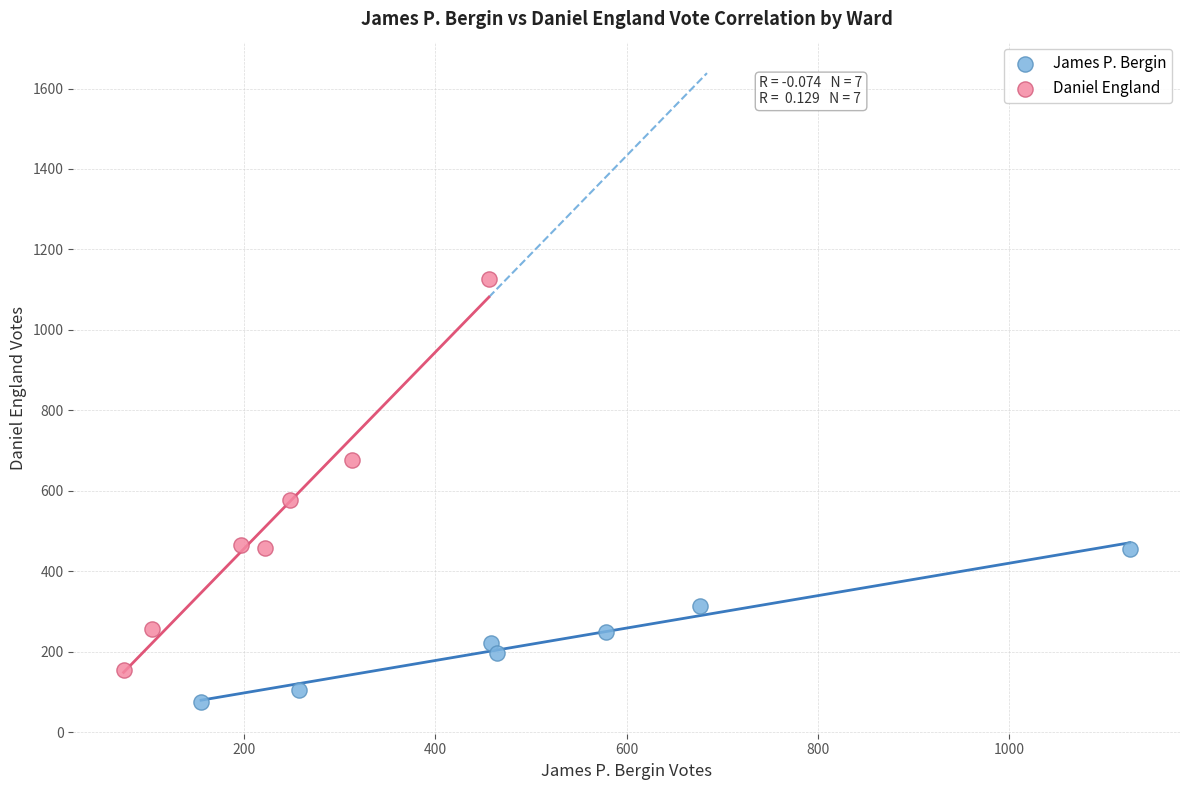

Which series has the largest Y range (max minus min)?

Daniel England